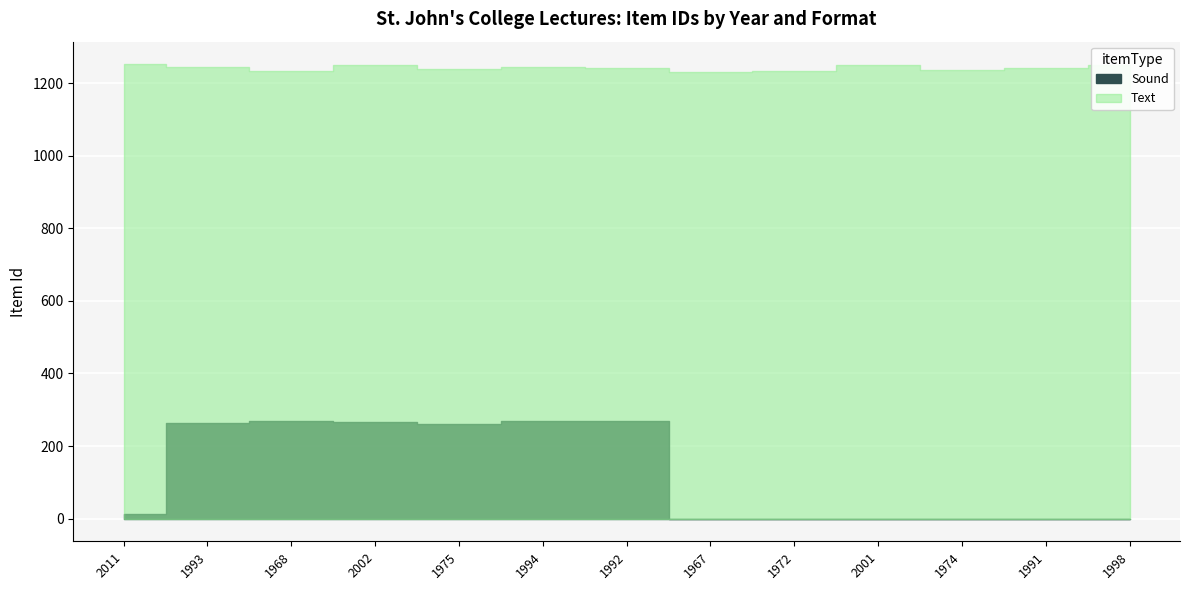

True or false: Text has a value of 1231 at 1967.

True